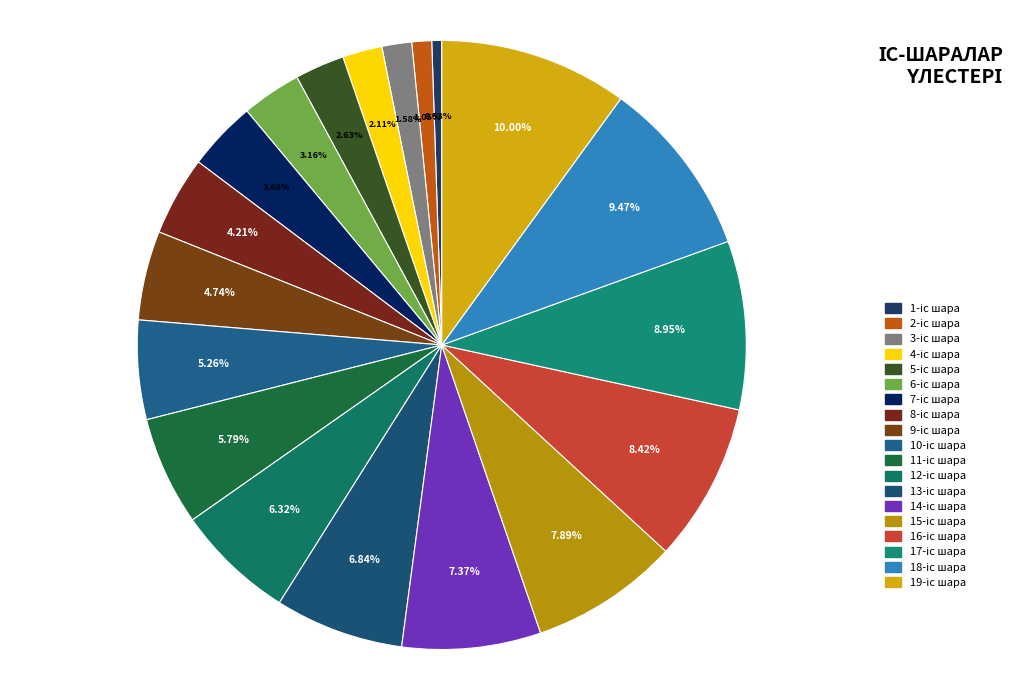

To the nearest percent, what is the average slice percentage?

5%